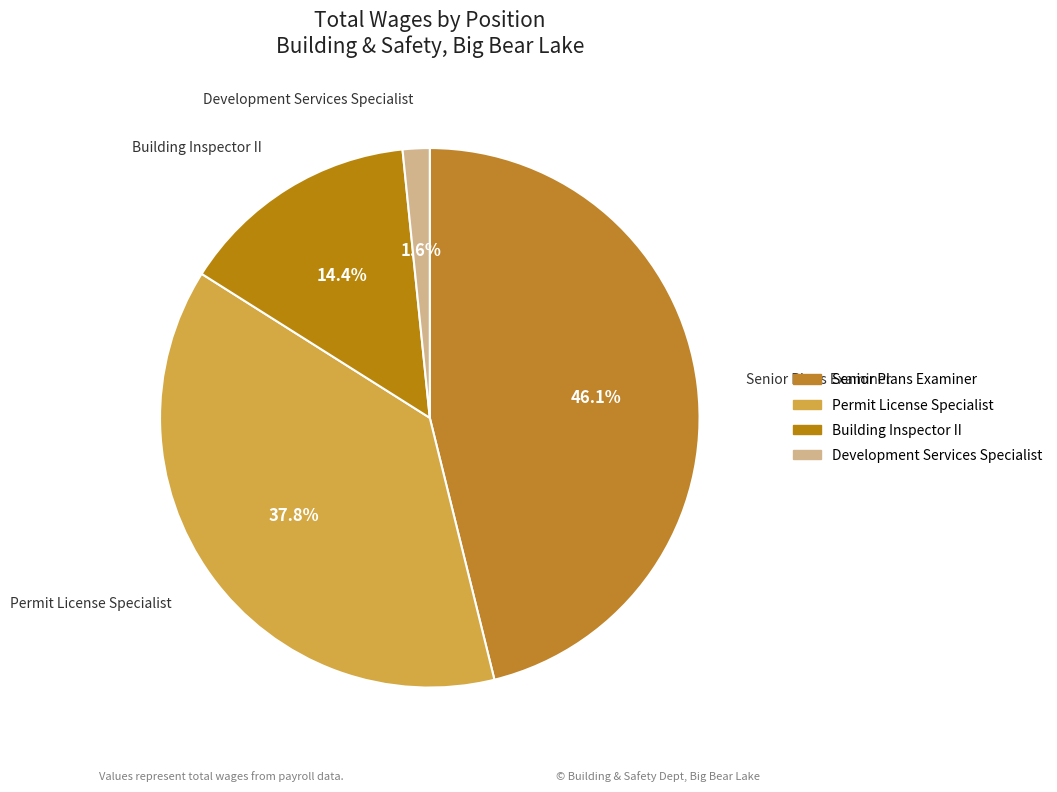

What is the largest slice in the pie chart?

Senior Plans Examiner